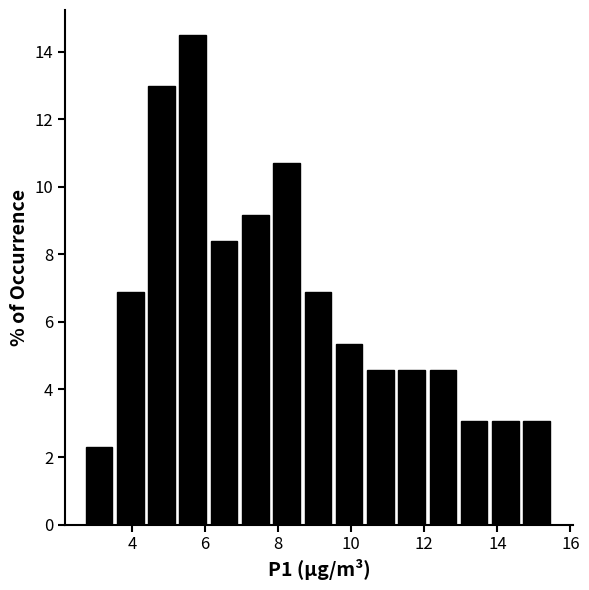

What is the height of the bar covering 13.8 to 14.6 on the x-axis? Neither the bar edges nor the heights are printed on the chart, so give them approximately, as read against the axes.

3.0